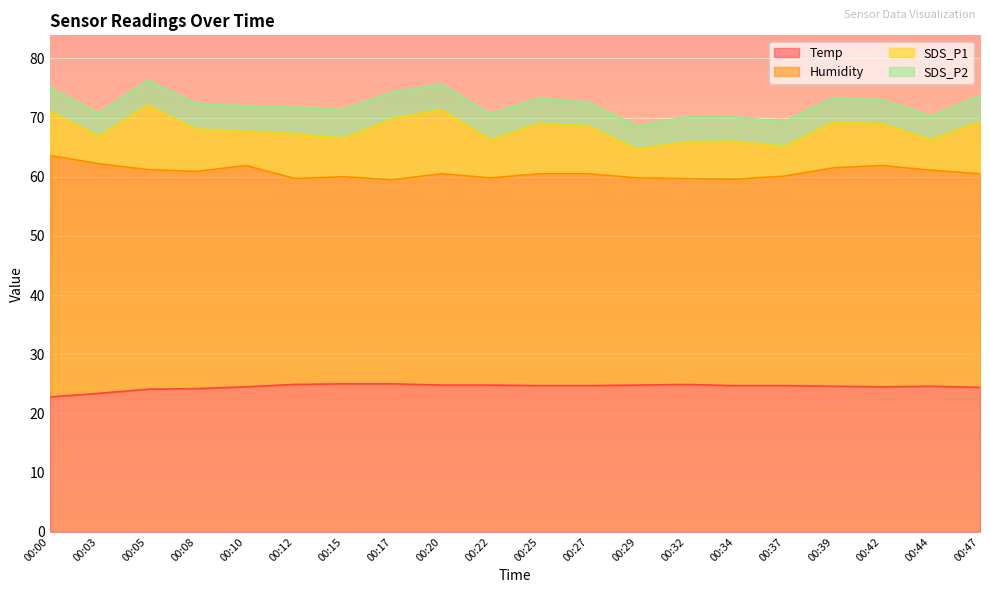

Does the chart display data point markers on the line(s)?

No